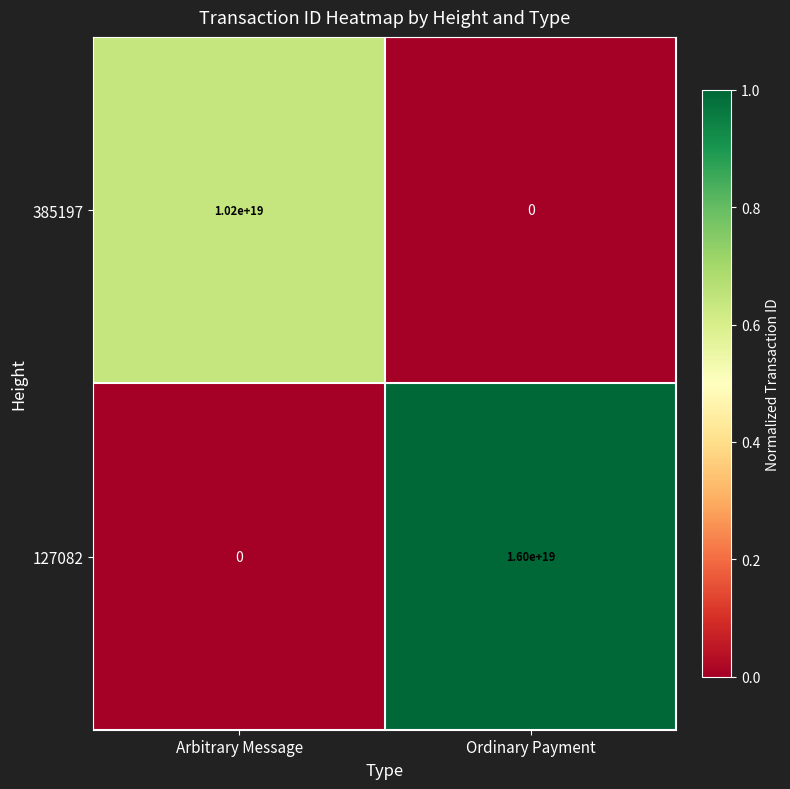

Which series has the largest range (max minus min)?

127082